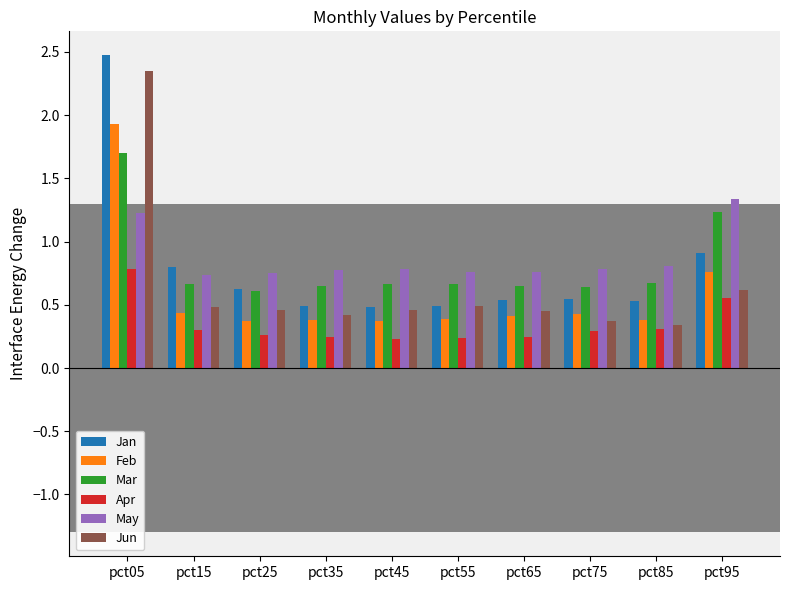

The value of May at pct85 is 0.4. True or false?

False